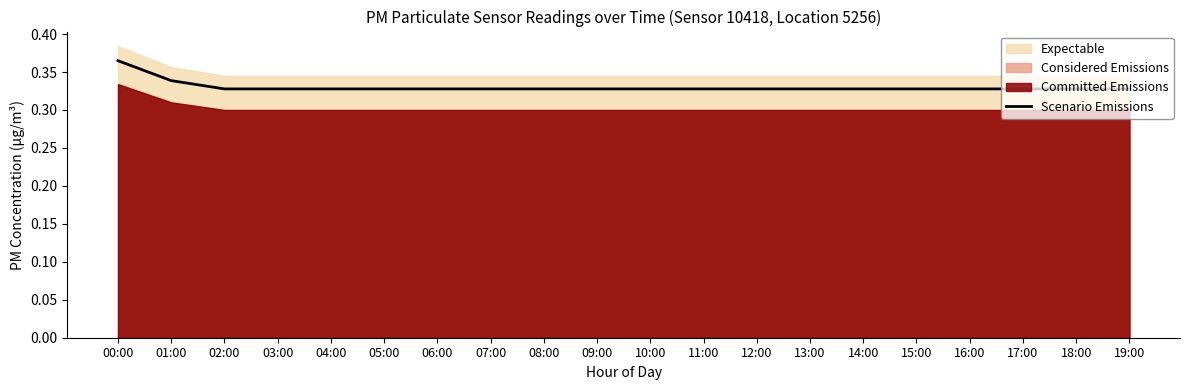

True or false: the data shows 0.5 at 13:00.

False